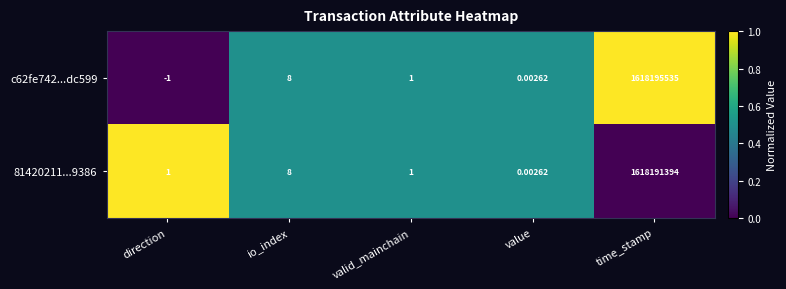

Which category has the lowest value in the 81420211...9386 series?

value